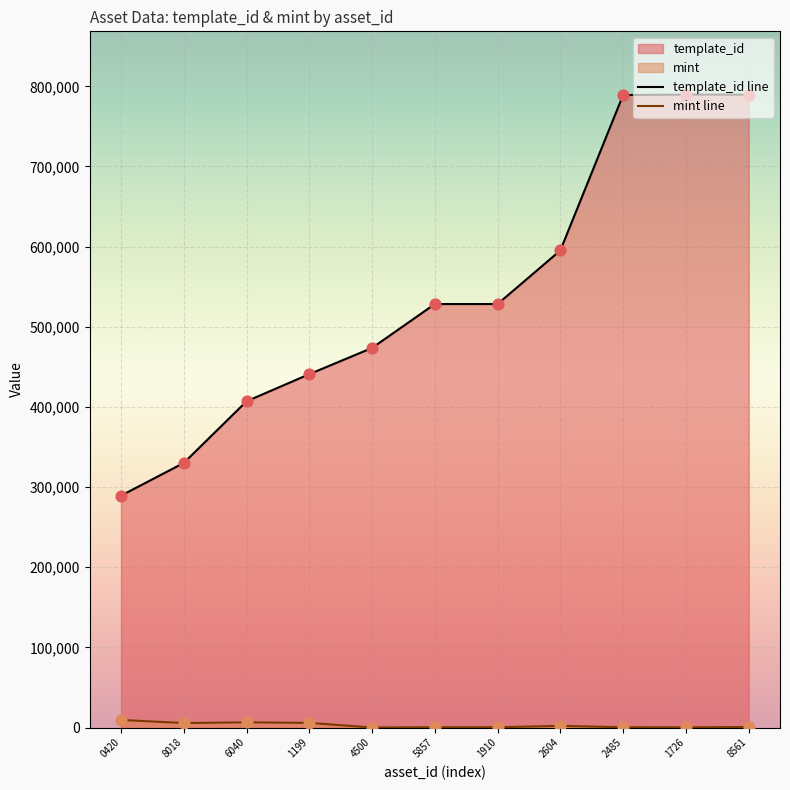

What is the total value across all series at 1910?

528716